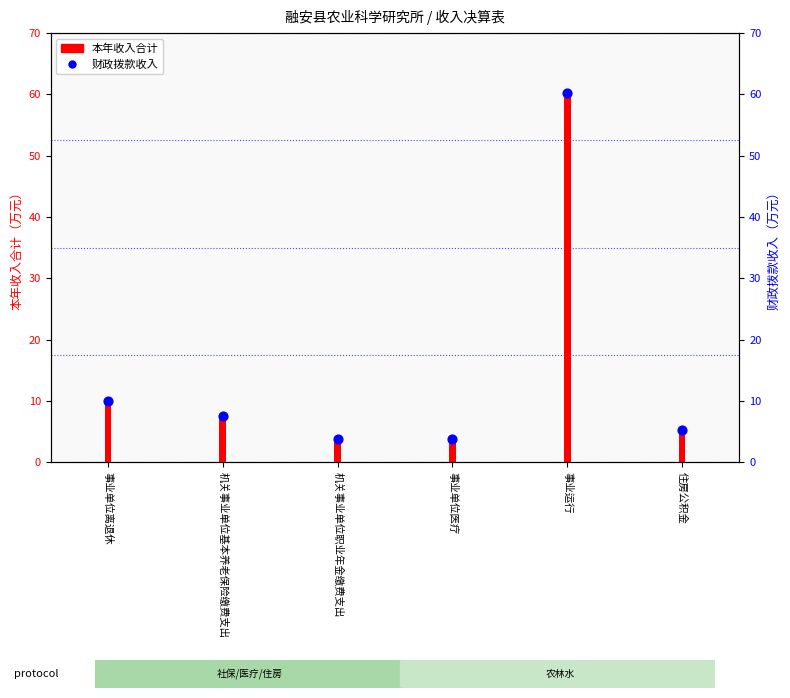

What is the total value across all series at 事业单位离退休?

19.9